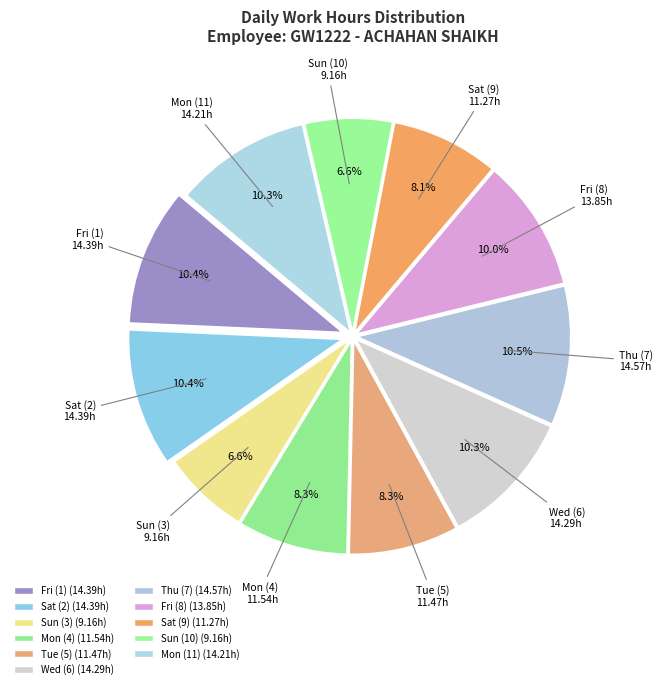

How many slices are in this pie chart?

11